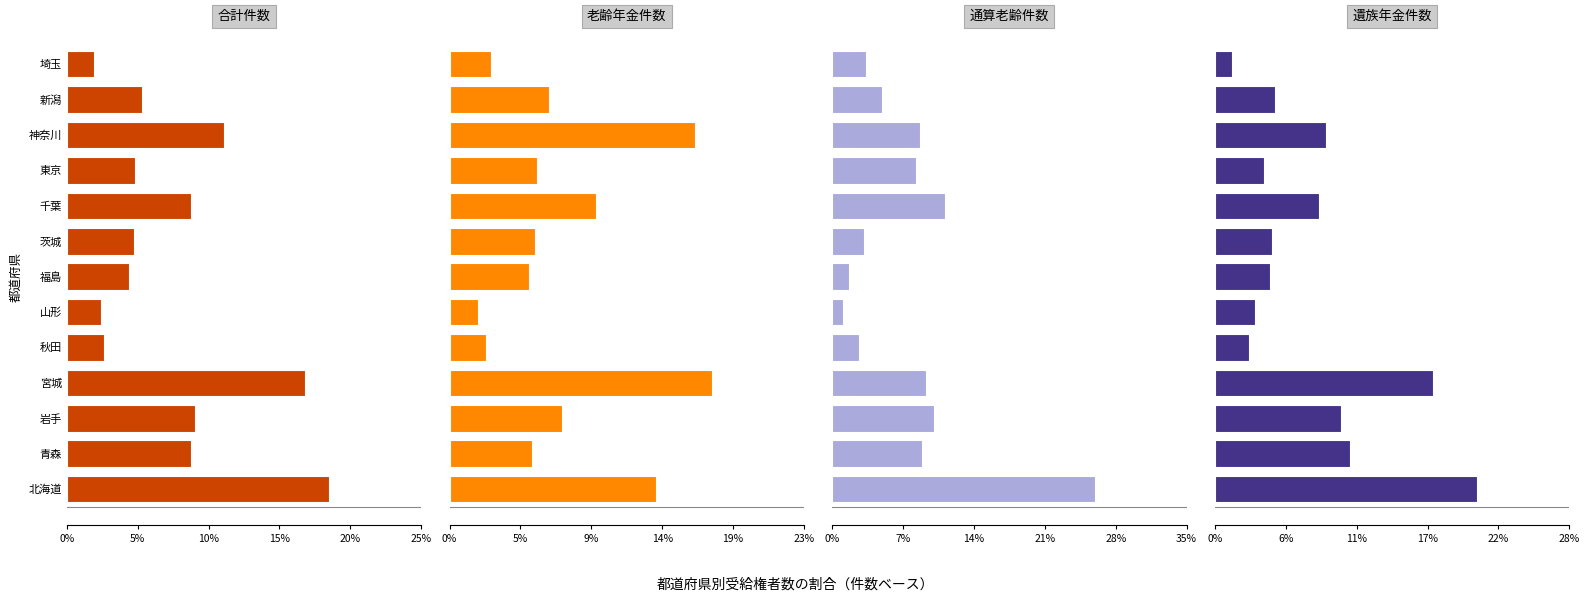

What is the average value of the 老齢年金件数 series?

0.1